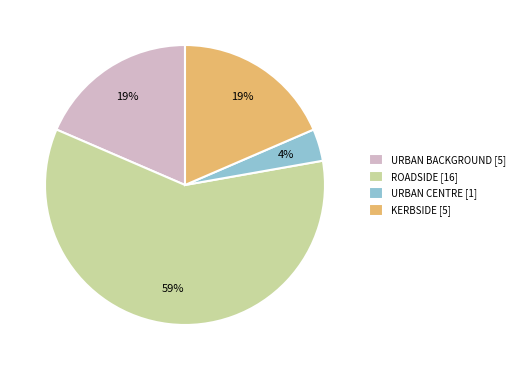

To the nearest percent, what is the average slice percentage?

25%